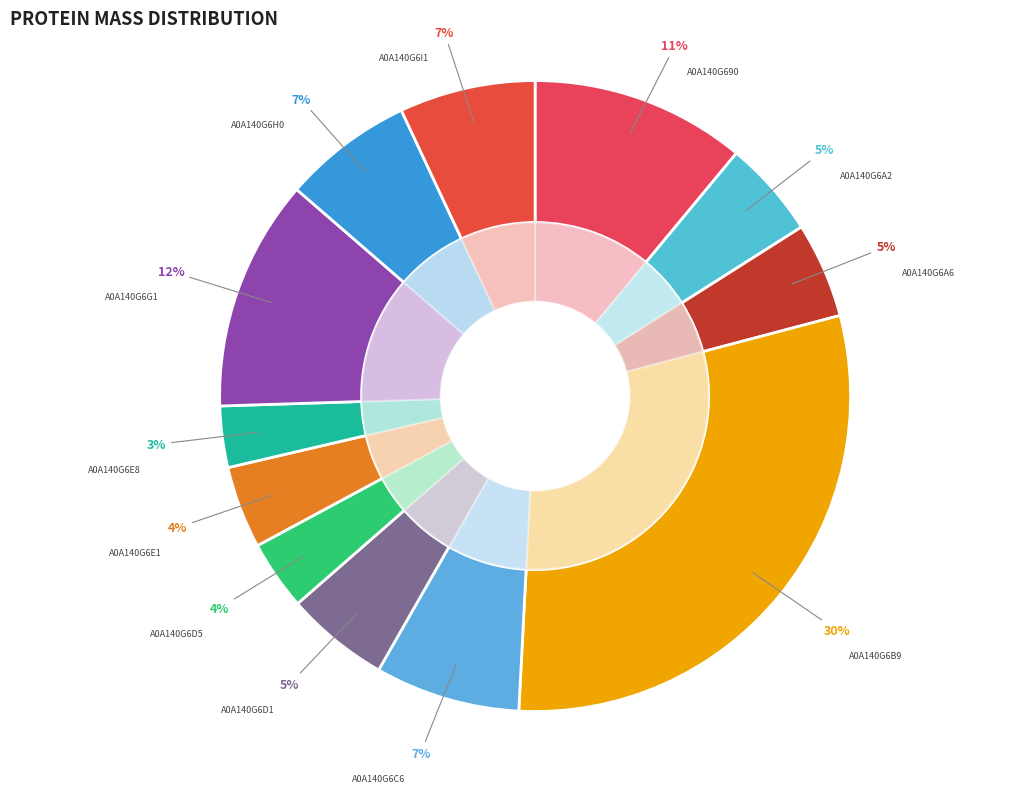

Does any single category account for the majority?

No